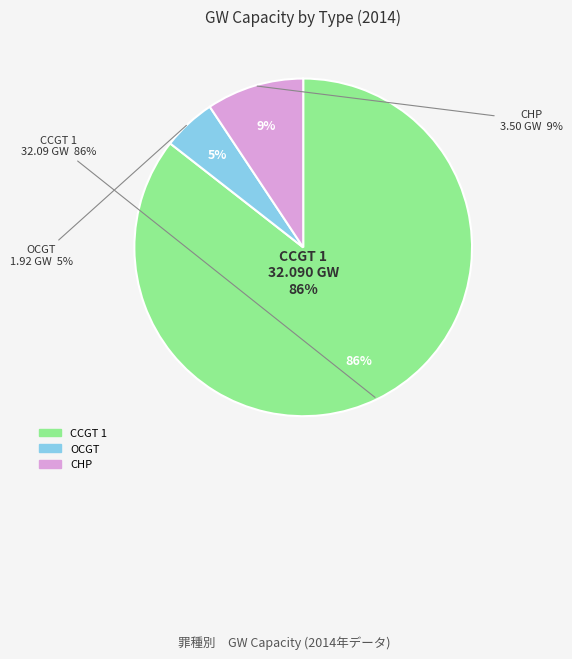

What is the change in value from CCGT 1 to OCGT?

-30.2